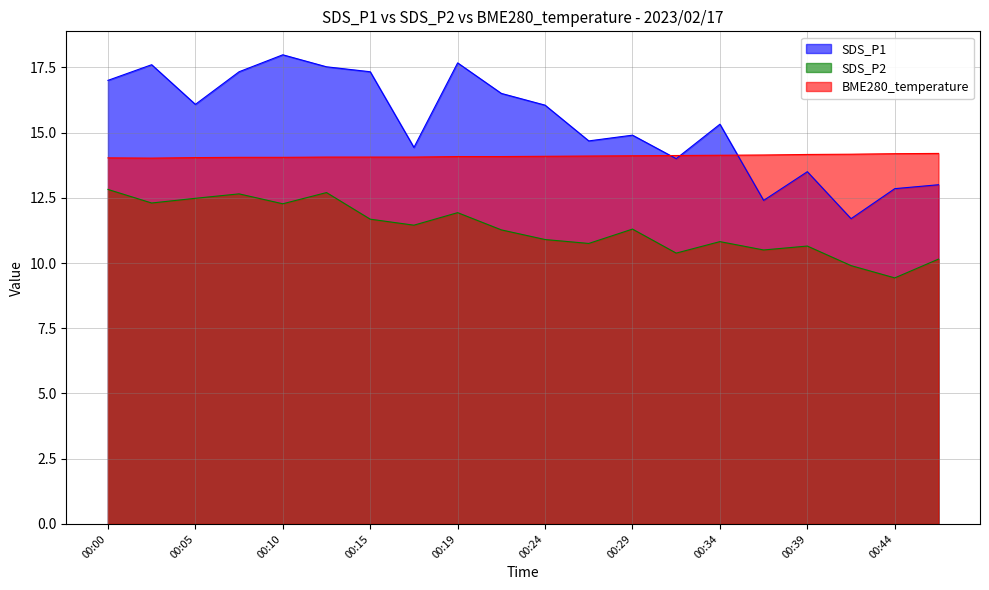

What is the difference between the second highest and minimum values in the BME280_temperature series?

0.2